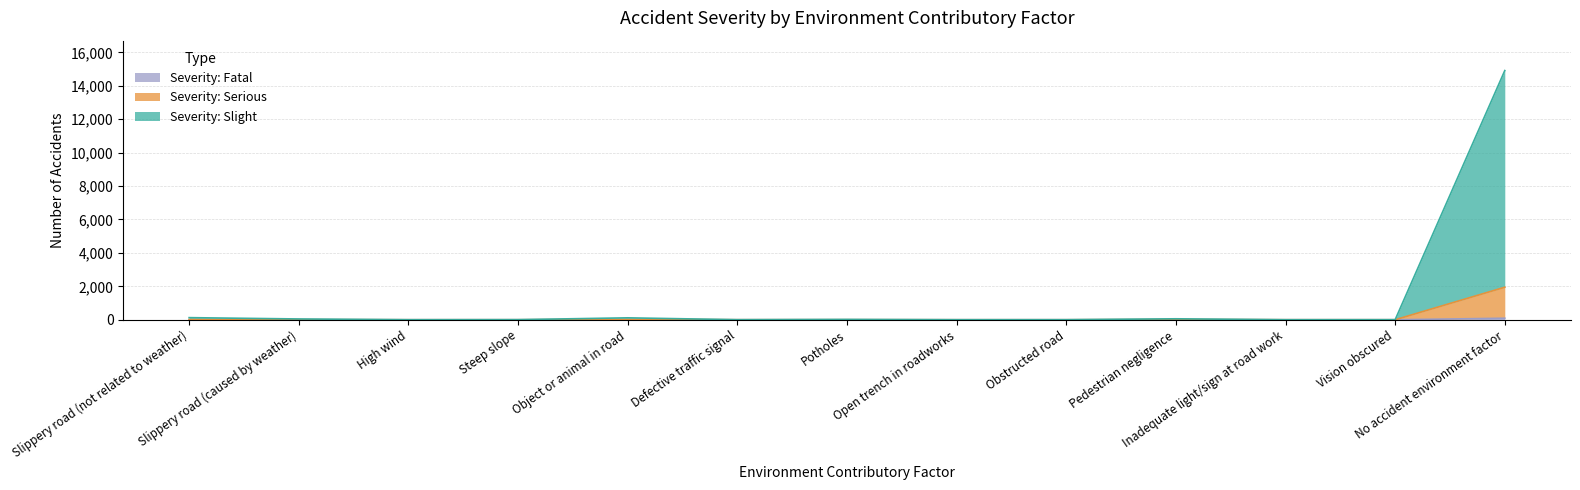

Reading right to left, list all the values displayed in this chart.

Severity: Slight: 14912	4	2	57	3	2	19	3	115	6	2	47	126
Severity: Serious: 1946	0	1	13	0	0	2	1	22	0	0	4	19
Severity: Fatal: 92	0	0	3	0	0	0	1	0	0	0	0	0